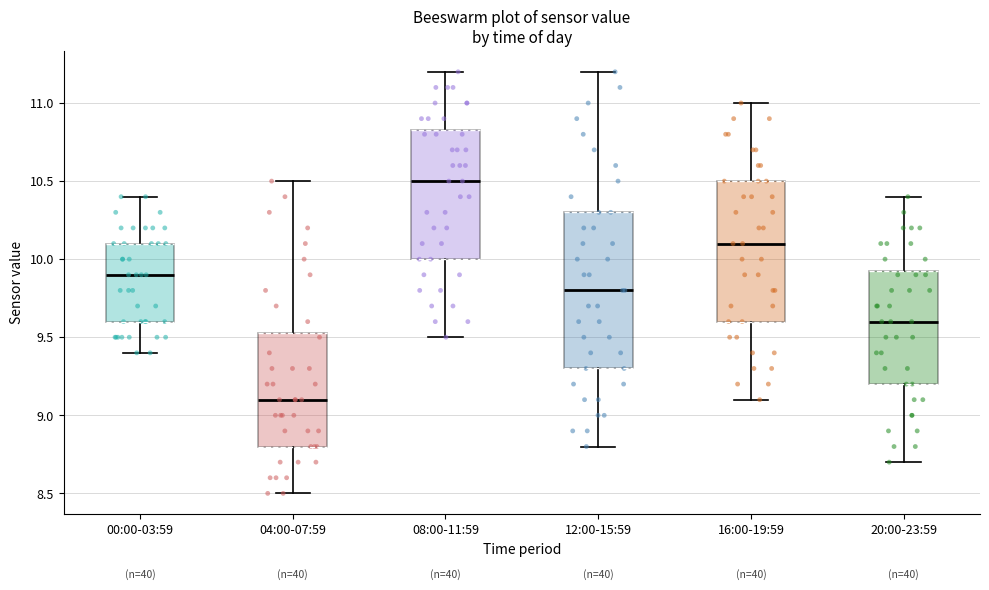

Where does the median line of the box for 08:00-11:59 sit on the y-axis? The values are not printed on the chart, so give them approximately, as read against the axis.

10.50